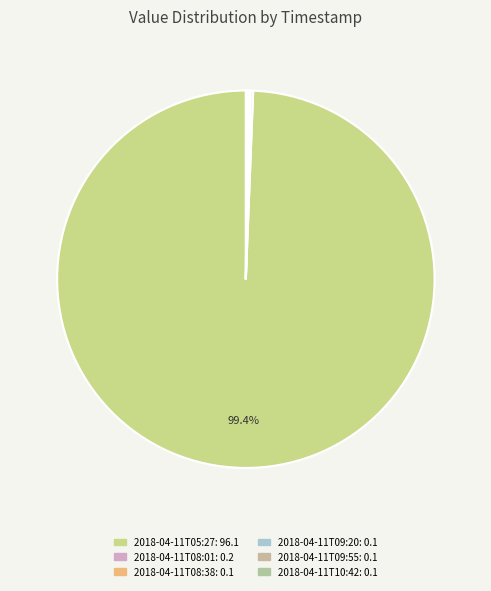

To the nearest percent, what is the average slice percentage?

17%